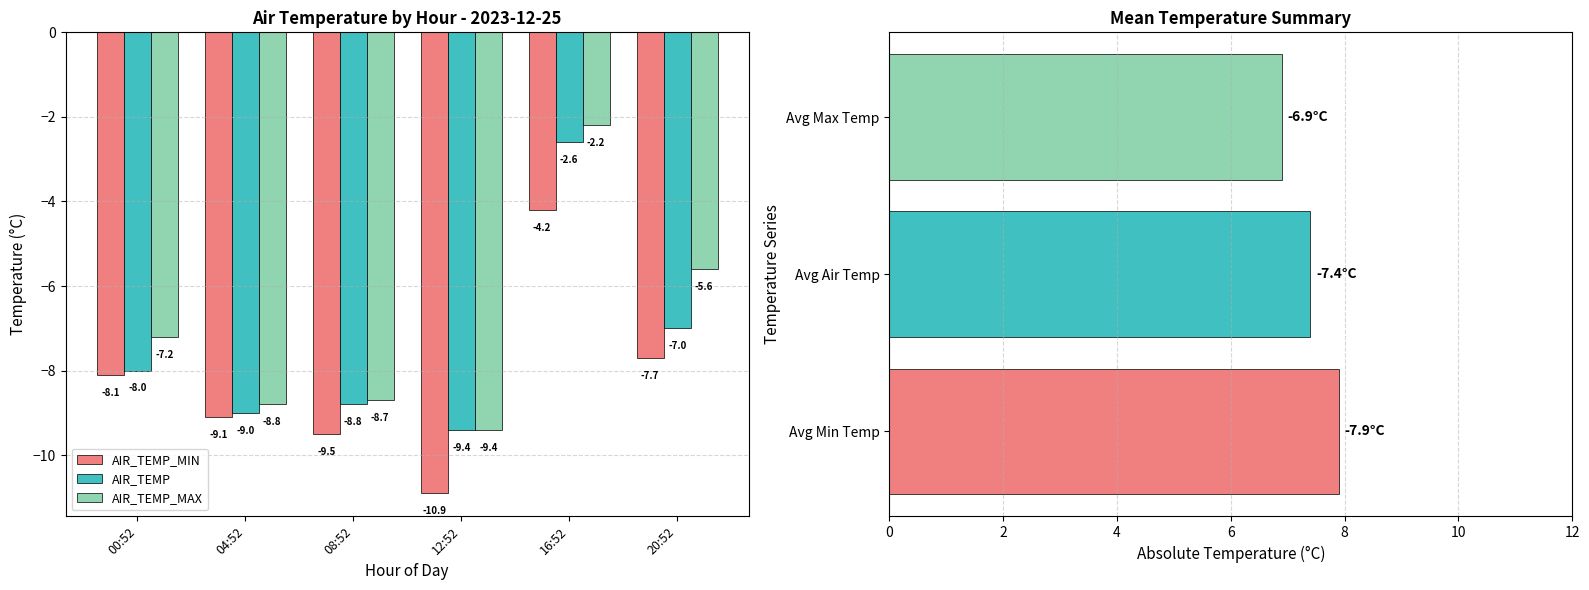

Rank the series by their average value, from lowest to highest.

AIR_TEMP_MIN, AIR_TEMP, AIR_TEMP_MAX